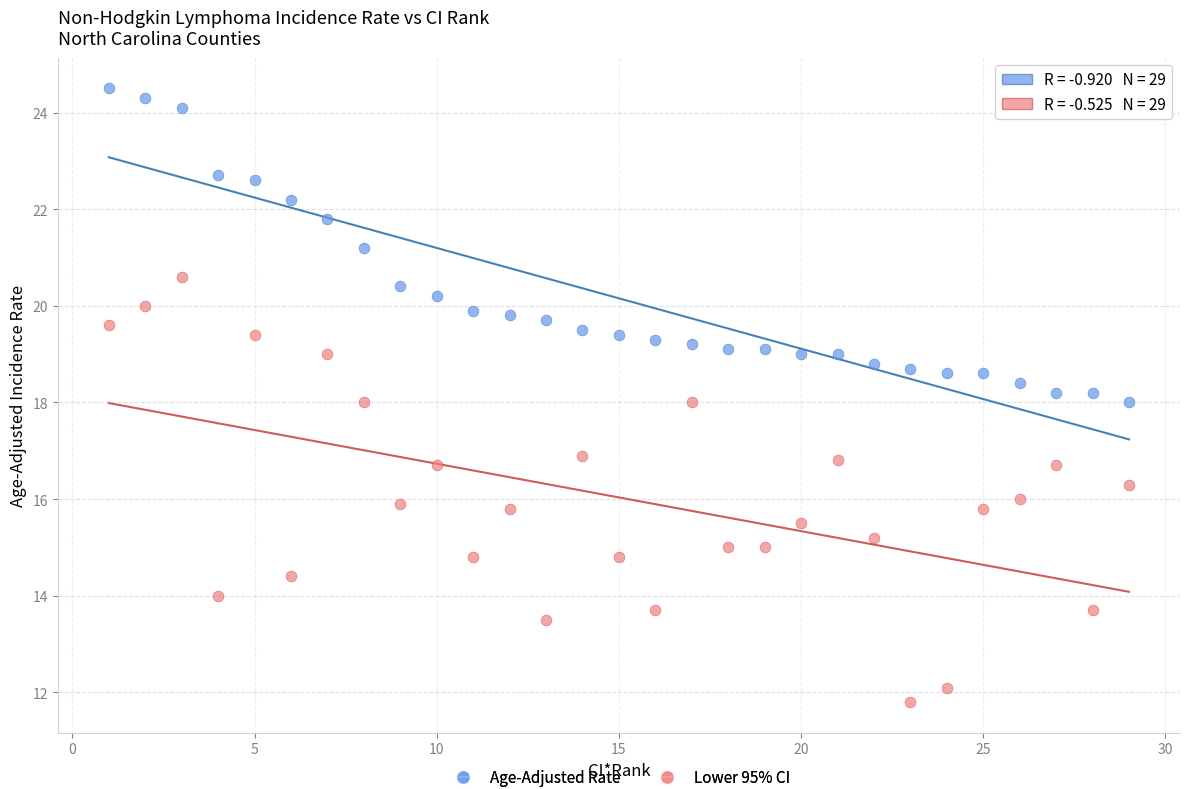

Which series contains the highest Y value?

Age-Adjusted Rate